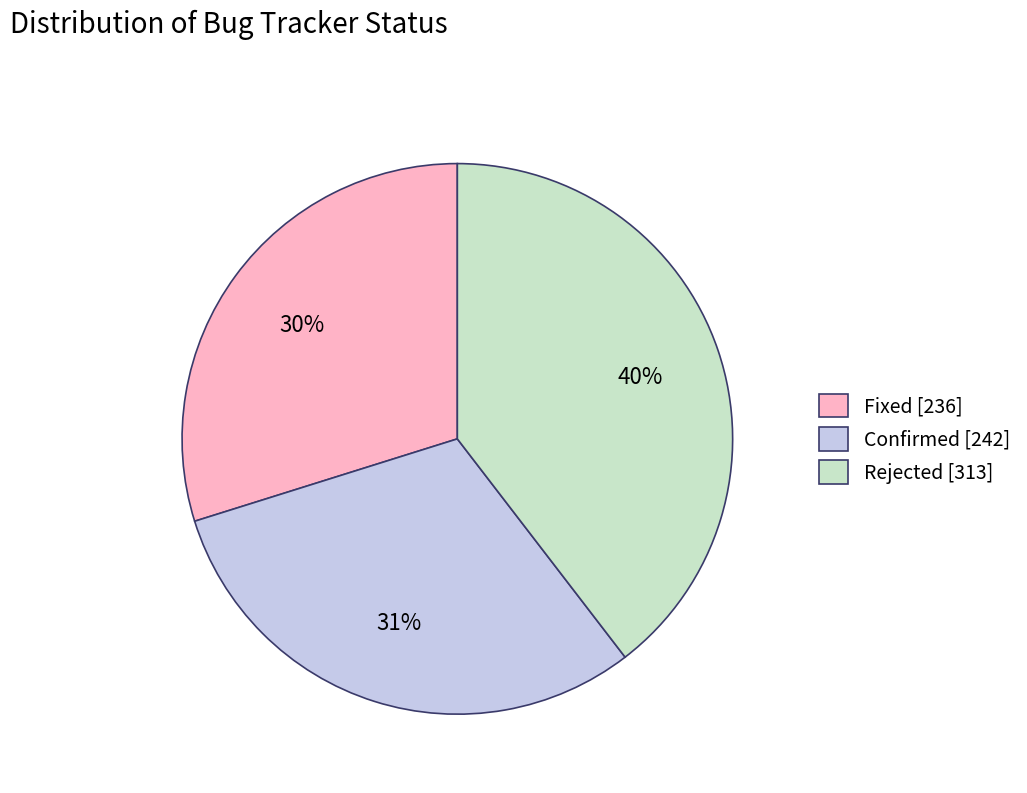

Is it true that Confirmed is 39% of the pie?

False